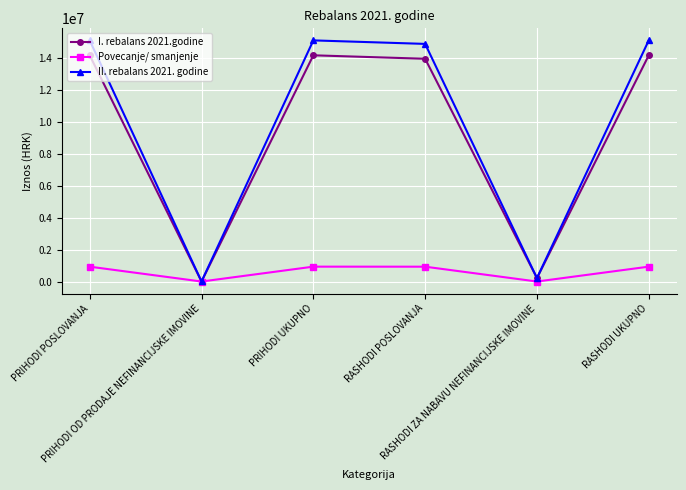

Which series has the widest spread of values?

II. rebalans 2021. godine